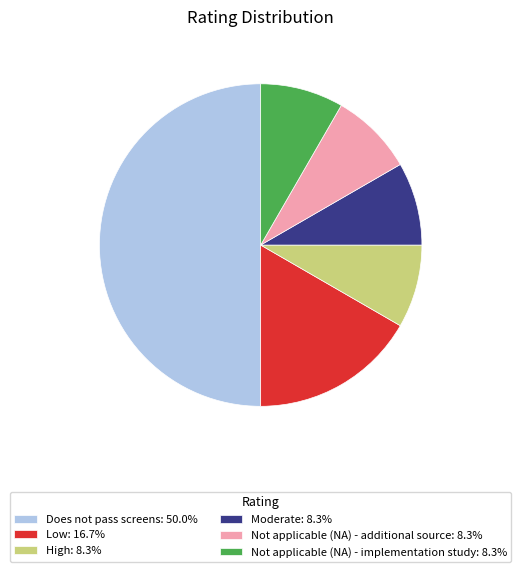

What is the ratio of the value at Not applicable (NA) - additional source: 8.3% to the value at Low: 16.7%?

0.5